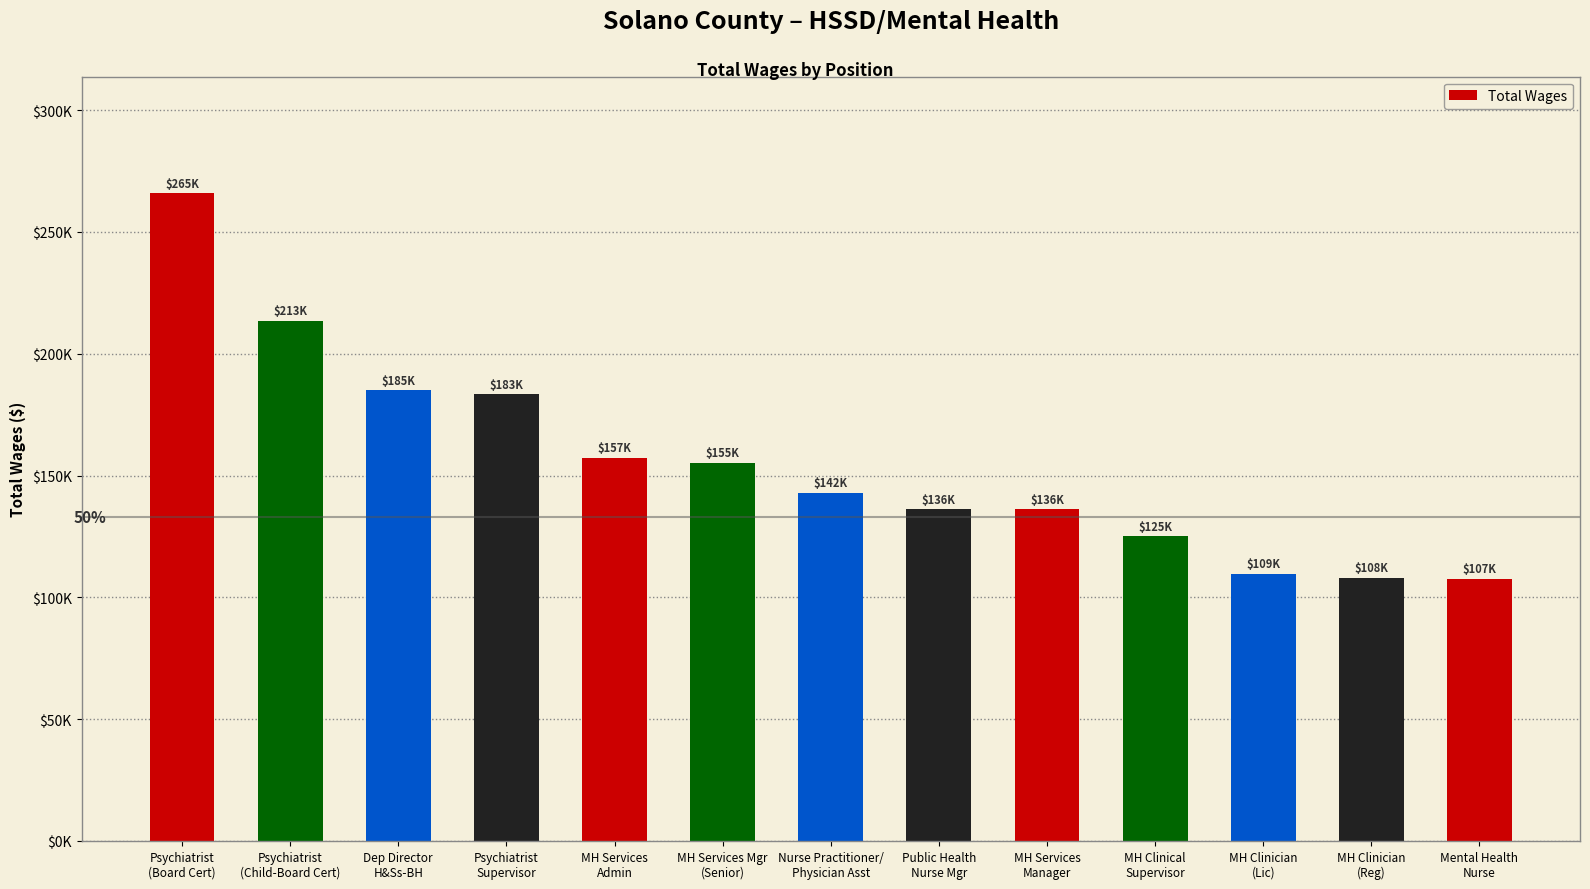

Is it true that the value at Dep Director
H&Ss-BH is 185025?

True